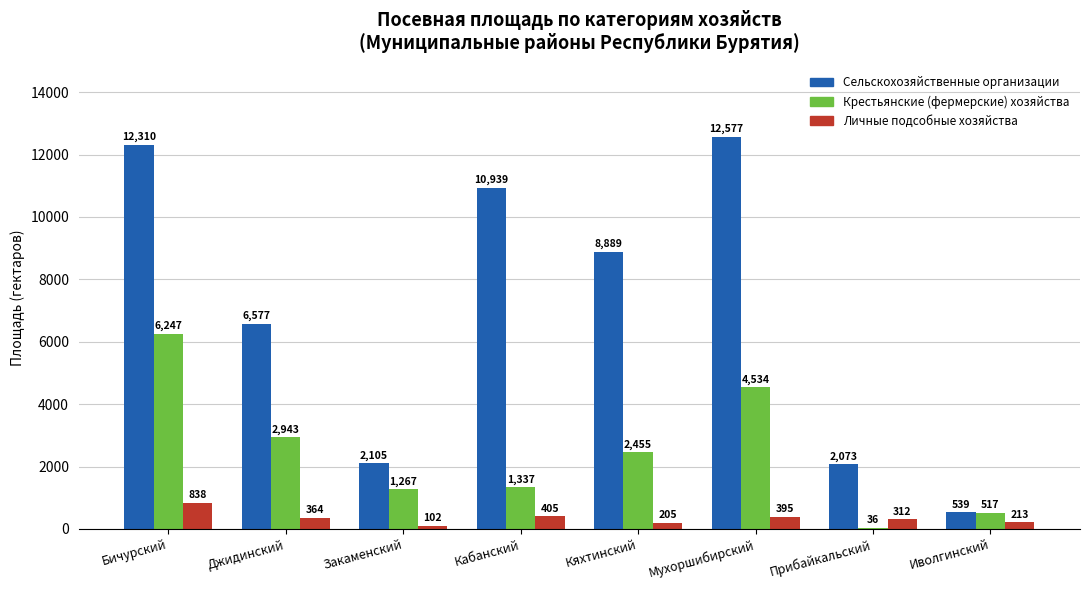

What is the highest value of the Сельскохозяйственные организации series?

12577.0